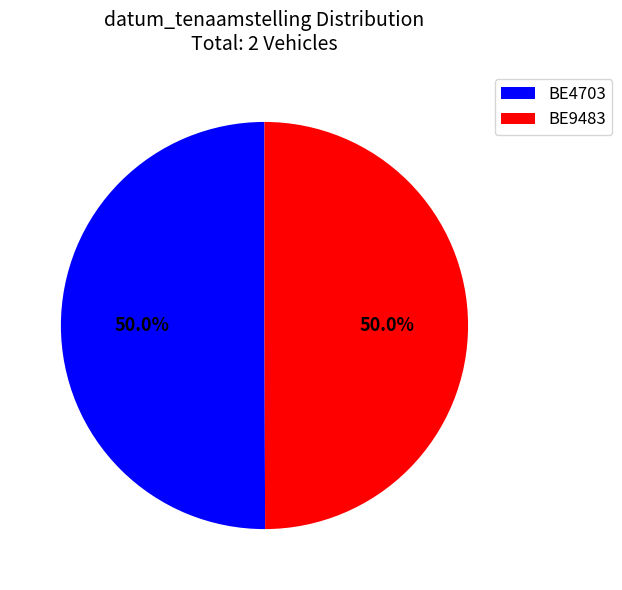

Do BE9483 and BE4703 together represent more than half of the pie?

Yes